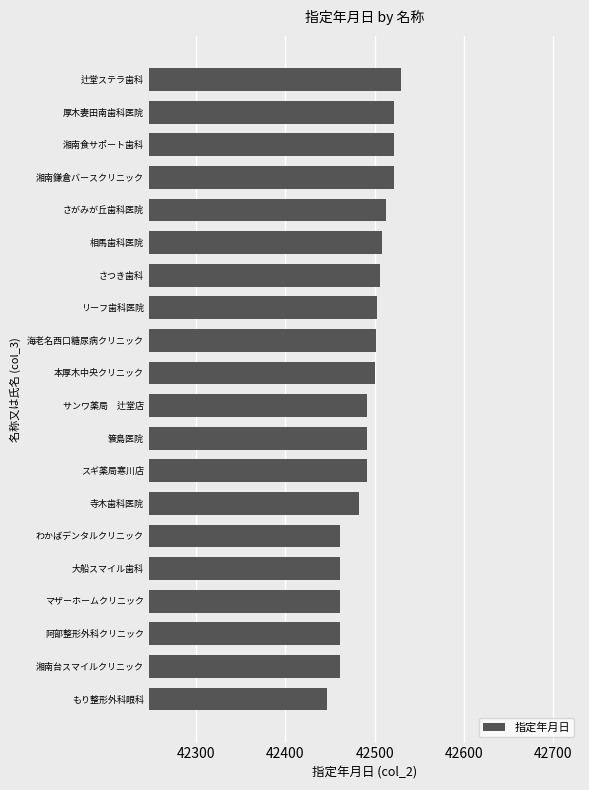

What is the smallest value displayed?

42447